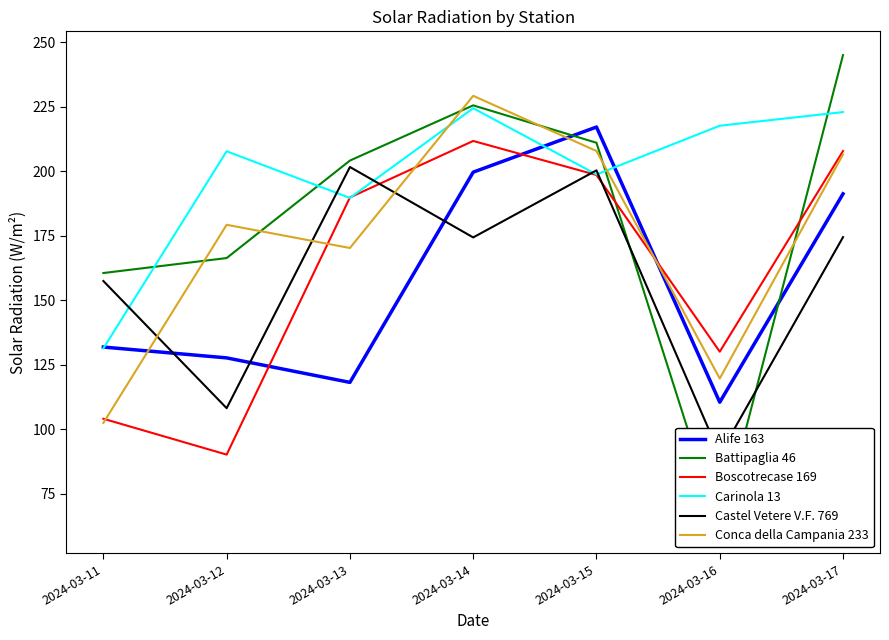

What are all the series names shown in the legend?

Alife 163, Battipaglia 46, Boscotrecase 169, Carinola 13, Castel Vetere V.F. 769, Conca della Campania 233